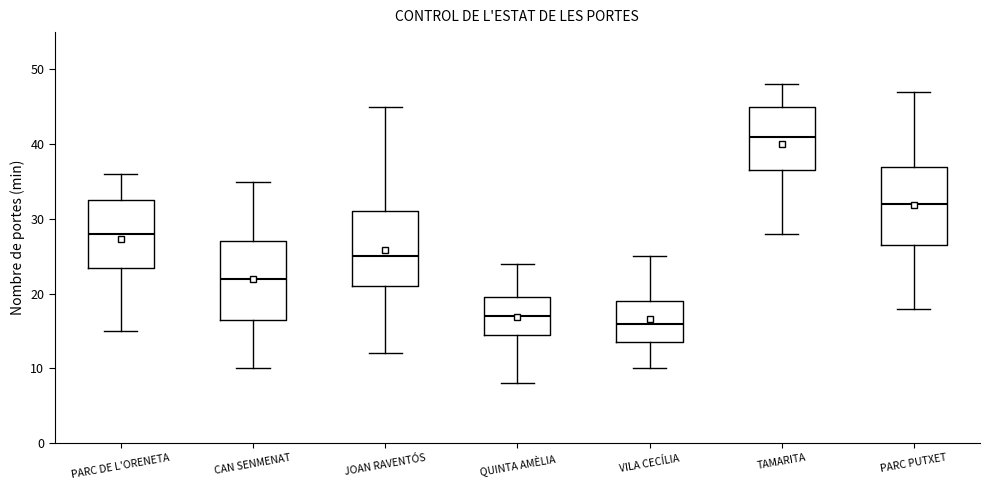

Reading left to right, transcribe this box plot: for each box, give where its median line is, the range the box spans, and where its two whiskers end, as read against the y-axis. The values are not printed on the chart, so give them approximately, as read against the axis.

PARC DE L'ORENETA: median 28, box 24 to 33, whiskers 15 to 36
CAN SENMENAT: median 22, box 17 to 27, whiskers 10 to 35
JOAN RAVENTÓS: median 25, box 21 to 31, whiskers 12 to 45
QUINTA AMÈLIA: median 17, box 15 to 20, whiskers 8 to 24
VILA CECÍLIA: median 16, box 14 to 19, whiskers 10 to 25
TAMARITA: median 41, box 37 to 45, whiskers 28 to 48
PARC PUTXET: median 32, box 27 to 37, whiskers 18 to 47